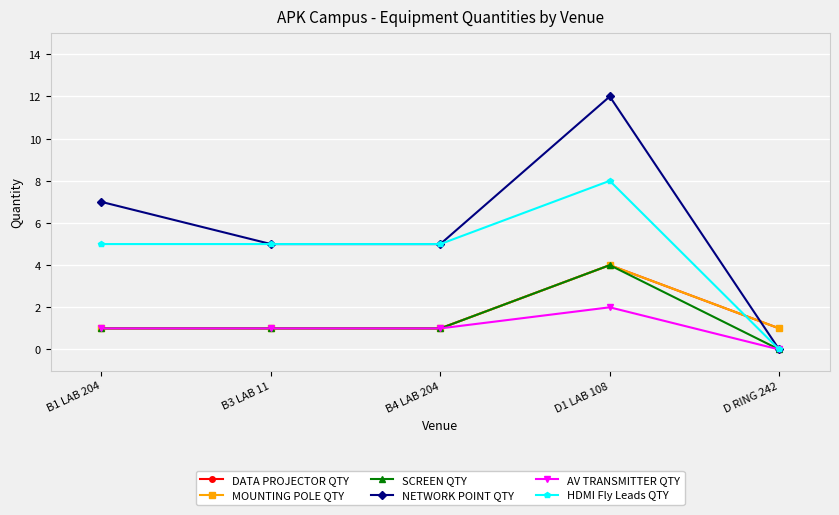

Between D1 LAB 108 and D RING 242, which is larger?

D1 LAB 108